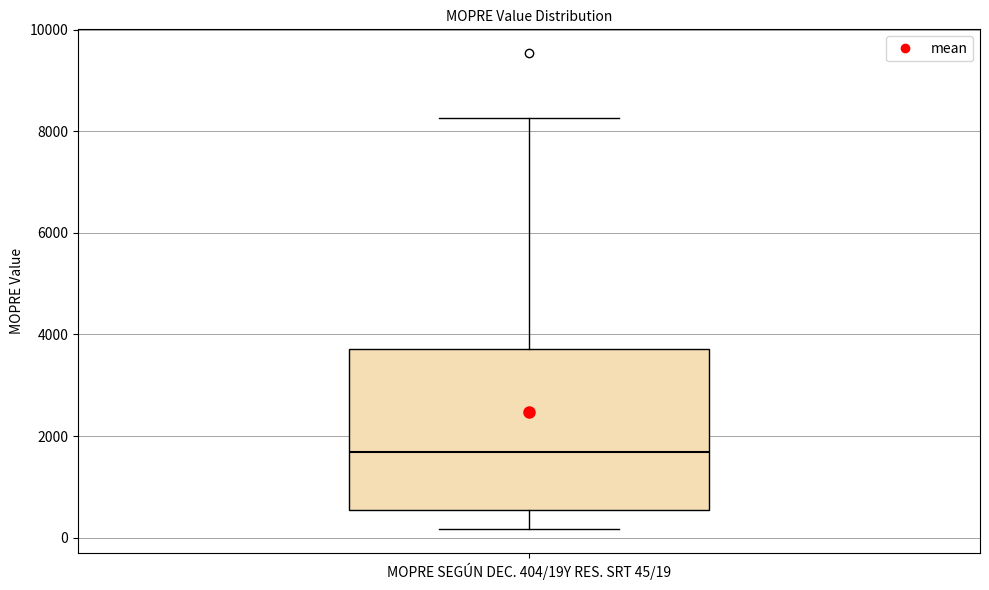

Where does the lower whisker of the box for MOPRE SEGÚN DEC. 404/19Y RES. SRT 45/19 end on the y-axis? The values are not printed on the chart, so give them approximately, as read against the axis.

200